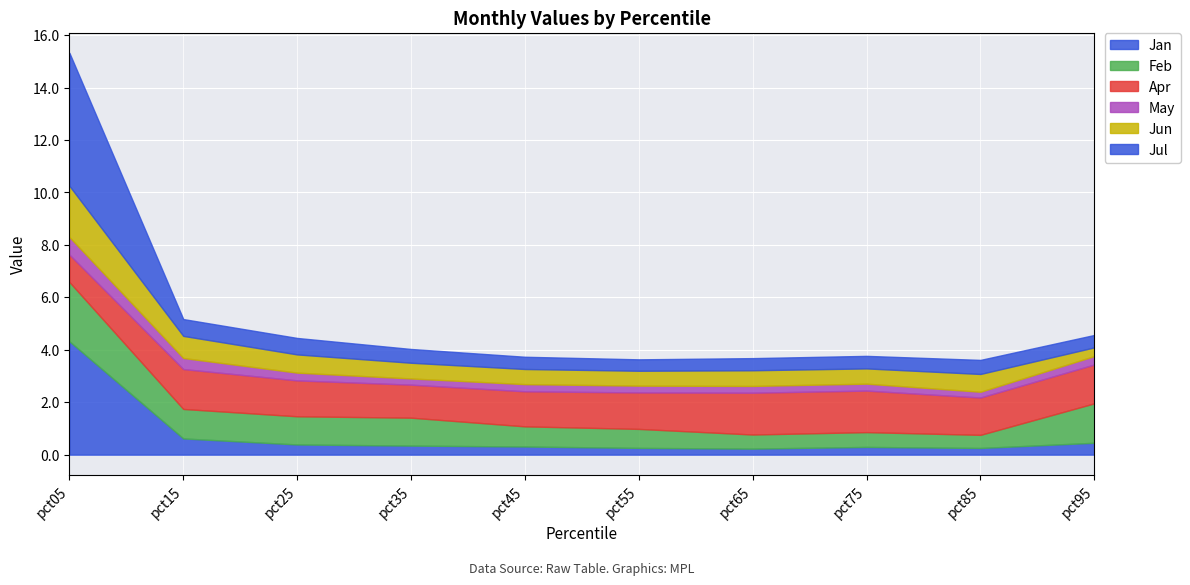

What are all the series names shown in the legend?

Jan, Feb, Apr, May, Jun, Jul